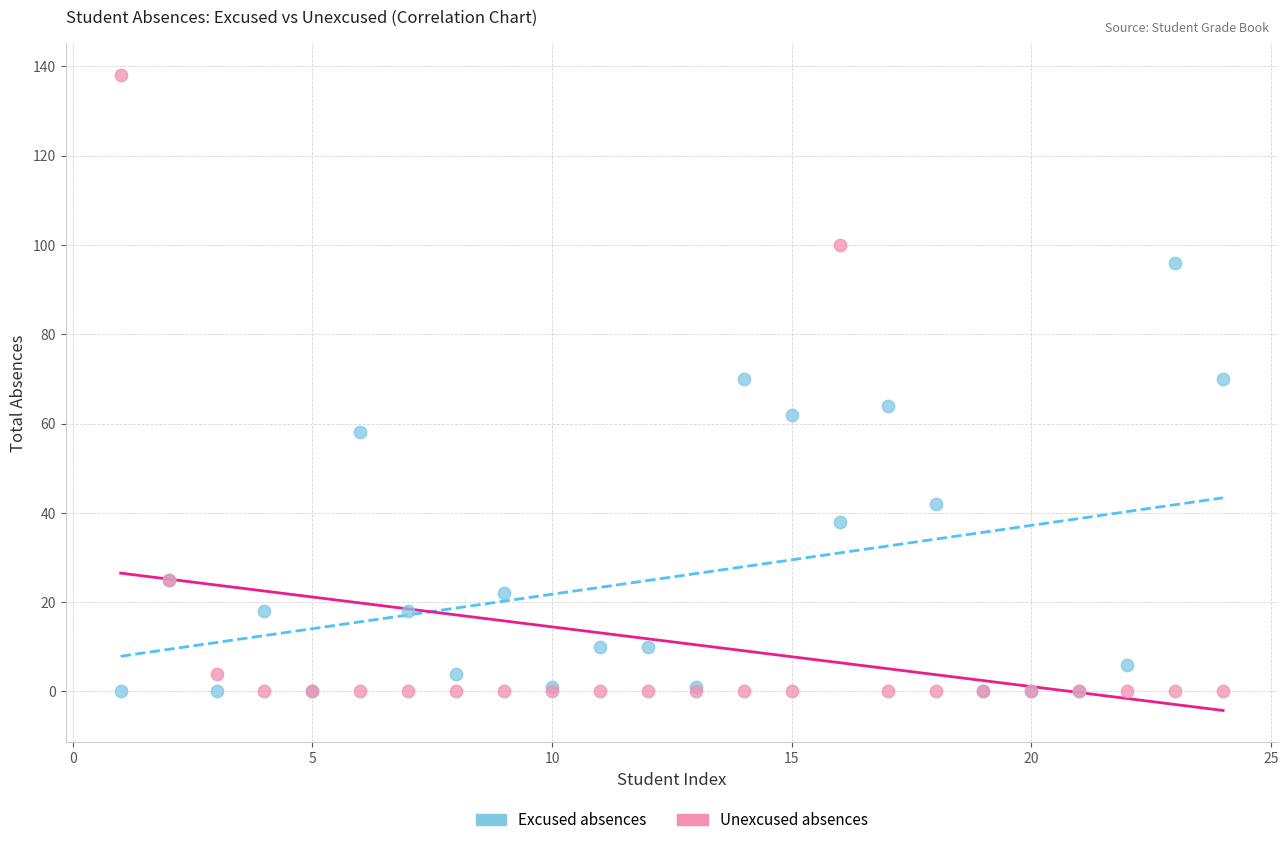

What is the X range (max minus min) for the scatter plot?

23